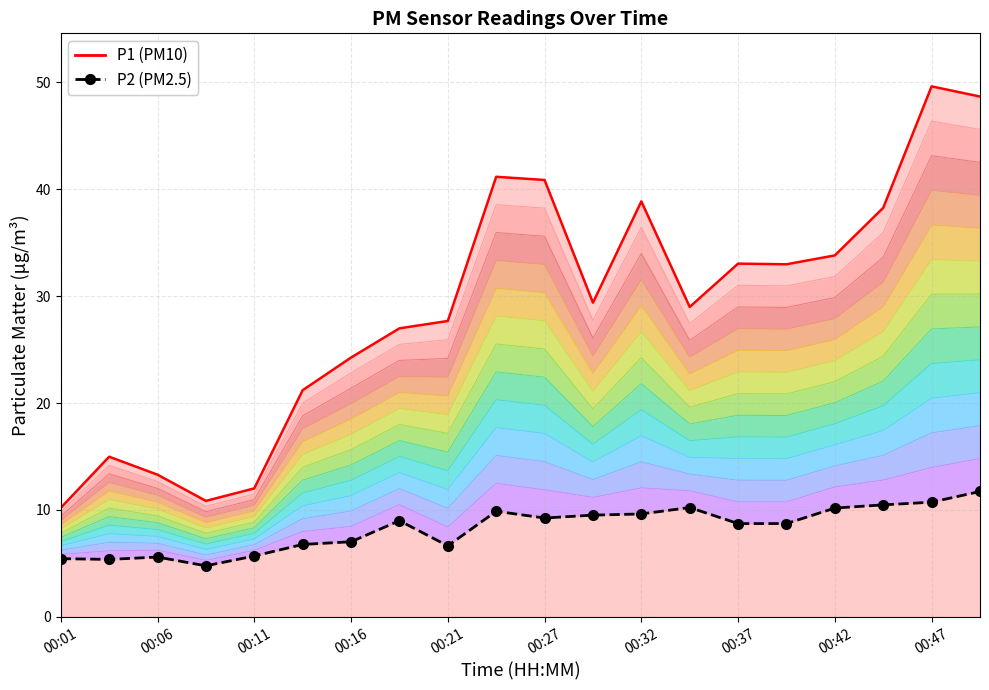

Rank the series by their maximum value, from lowest to highest.

P2 (PM2.5), P1 (PM10)